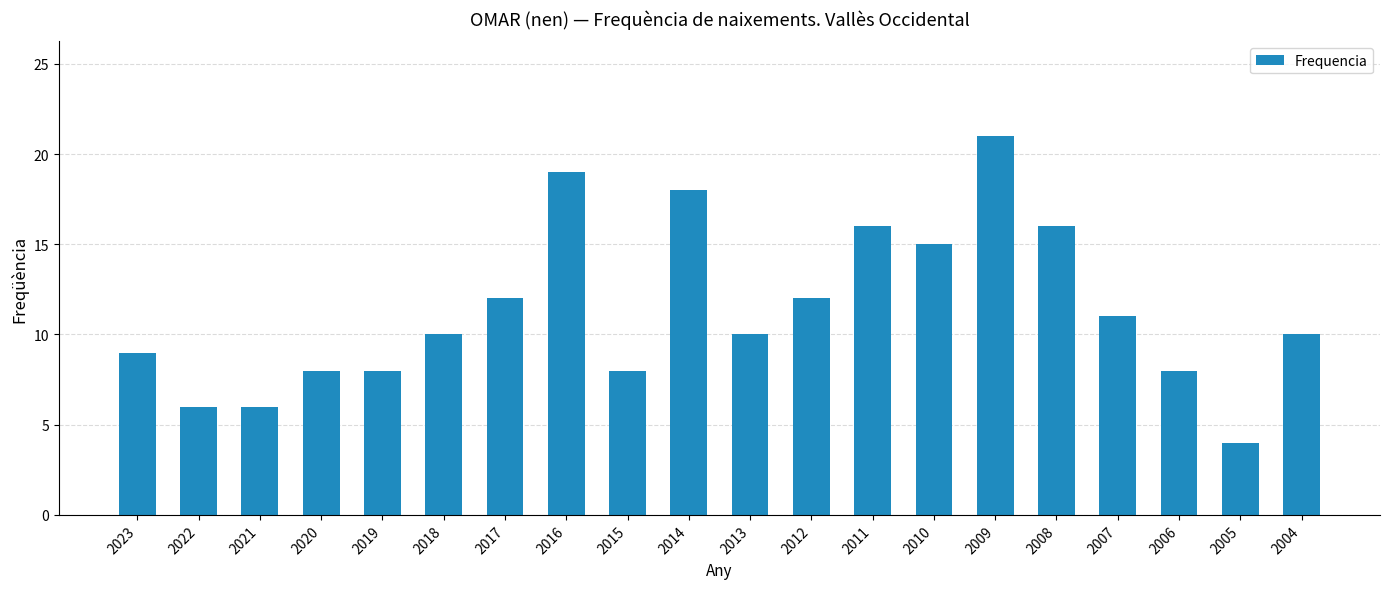

How many categories are shown in the chart?

20